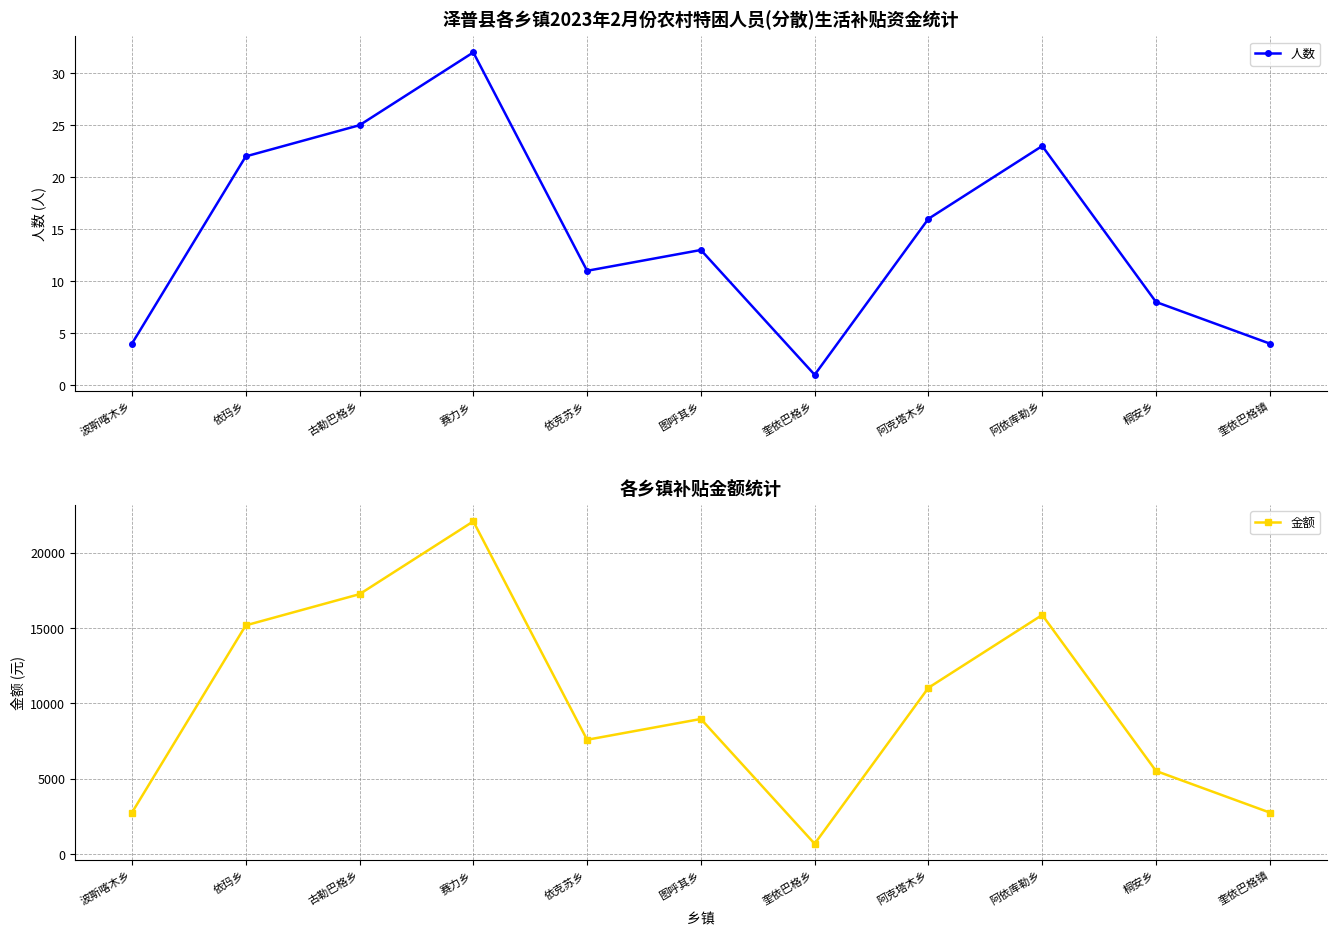

Reading left to right, list all the values displayed in this chart.

人数: 4	22	25	32	11	13	1	16	23	8	4
金额: 2760	15180	17250	22080	7590	8970	690	11040	15870	5520	2760